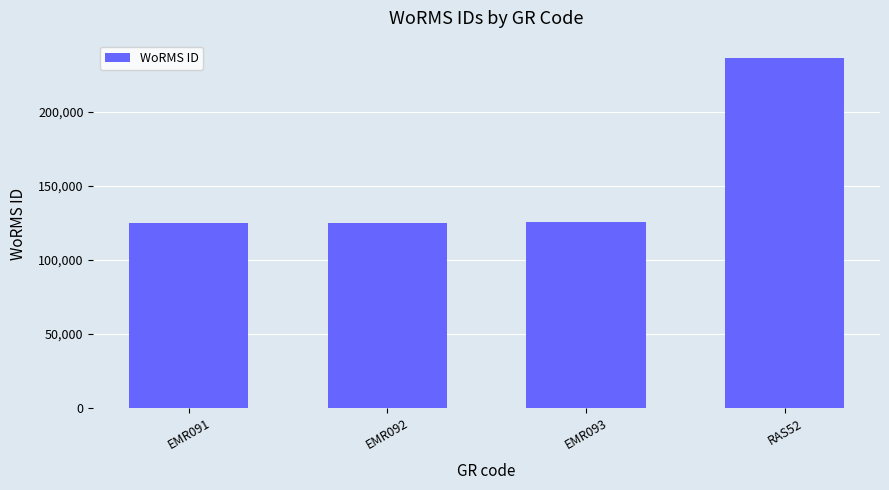

The value at EMR091 is 125073. True or false?

True